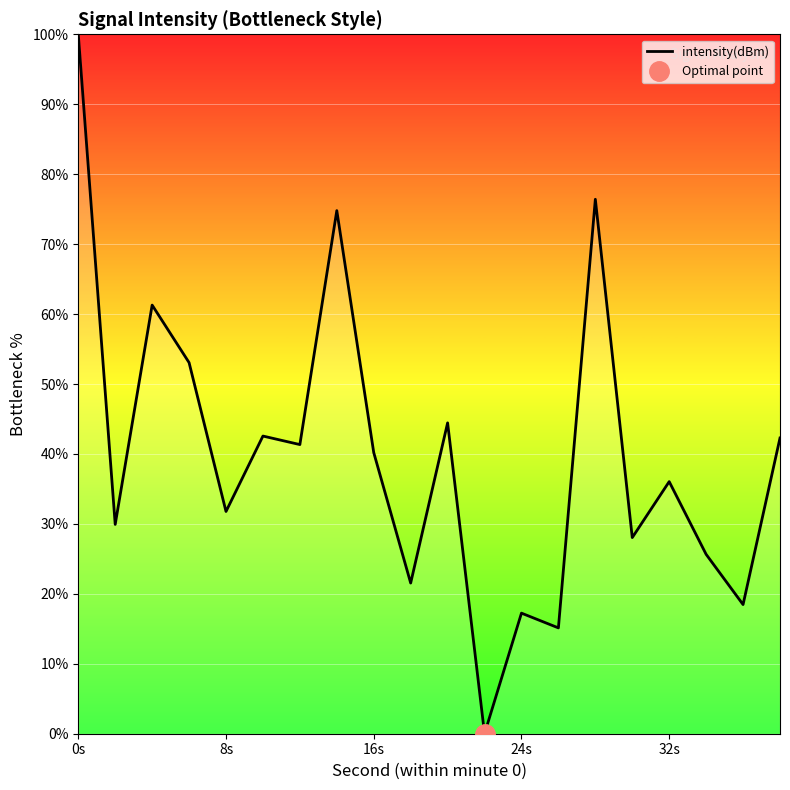

Which label corresponds to the largest value in the chart?

0s